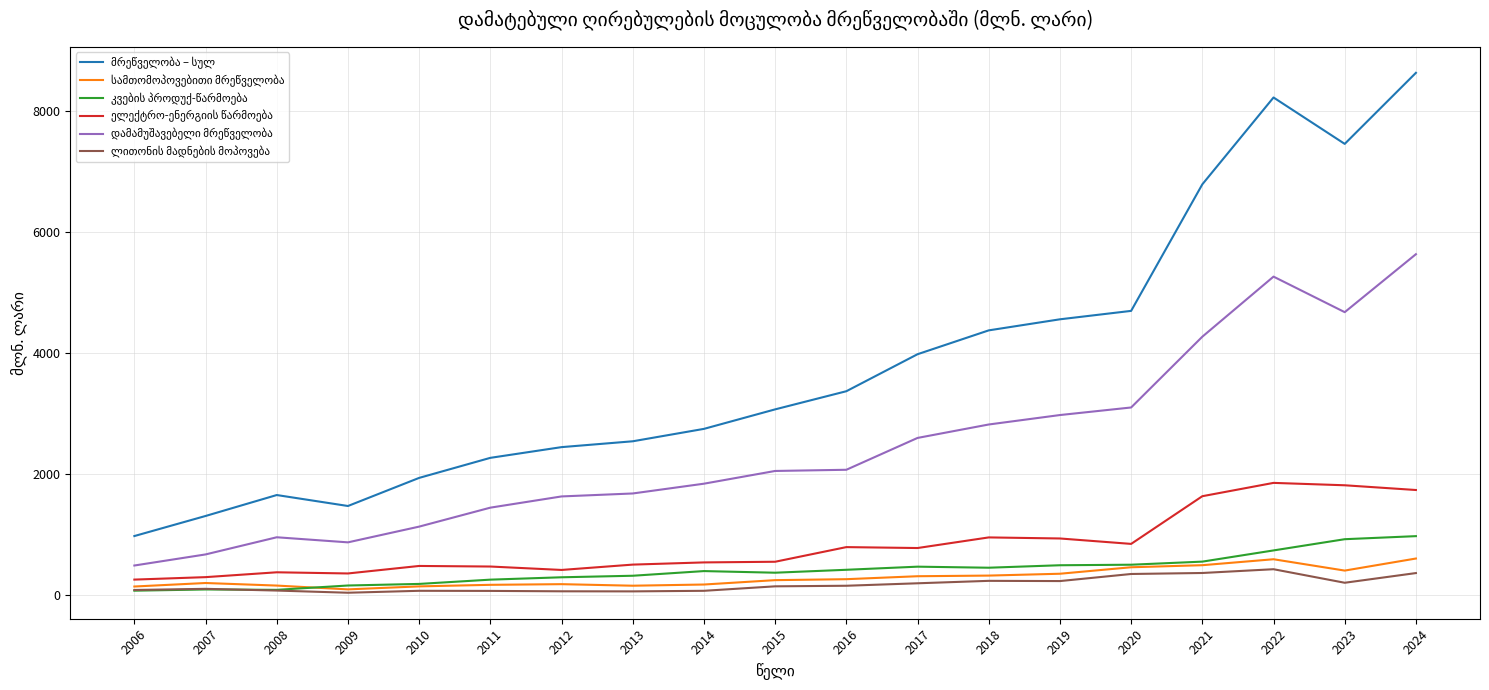

What is the spread (max minus min) of values at 2017?

3784.1